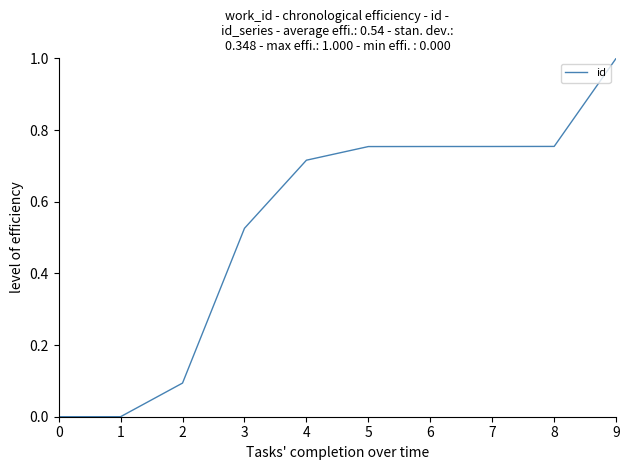

Is this an area chart (filled region under the line)?

No